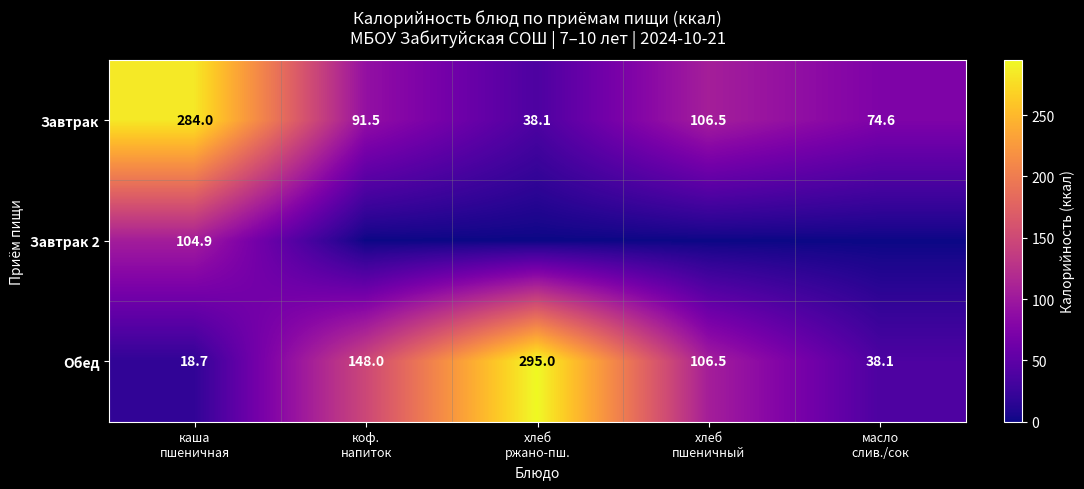

What is the lowest value of the Завтрак series?

38.1